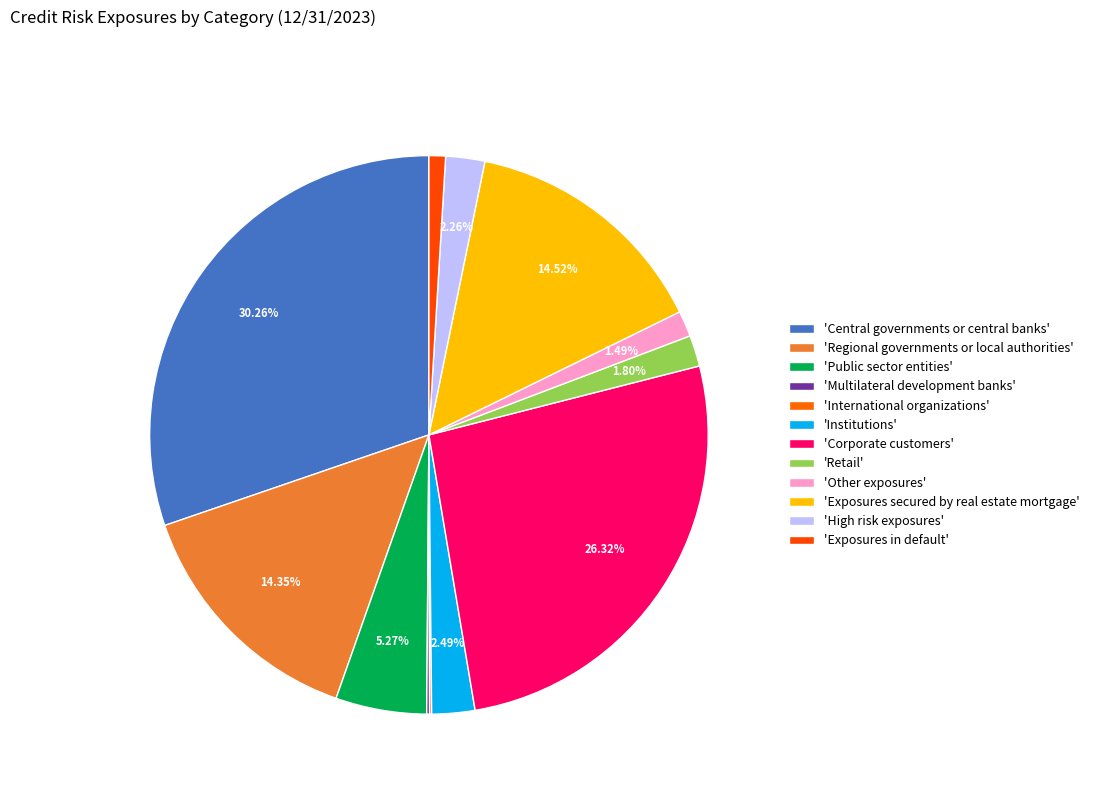

Does any single category account for the majority?

No